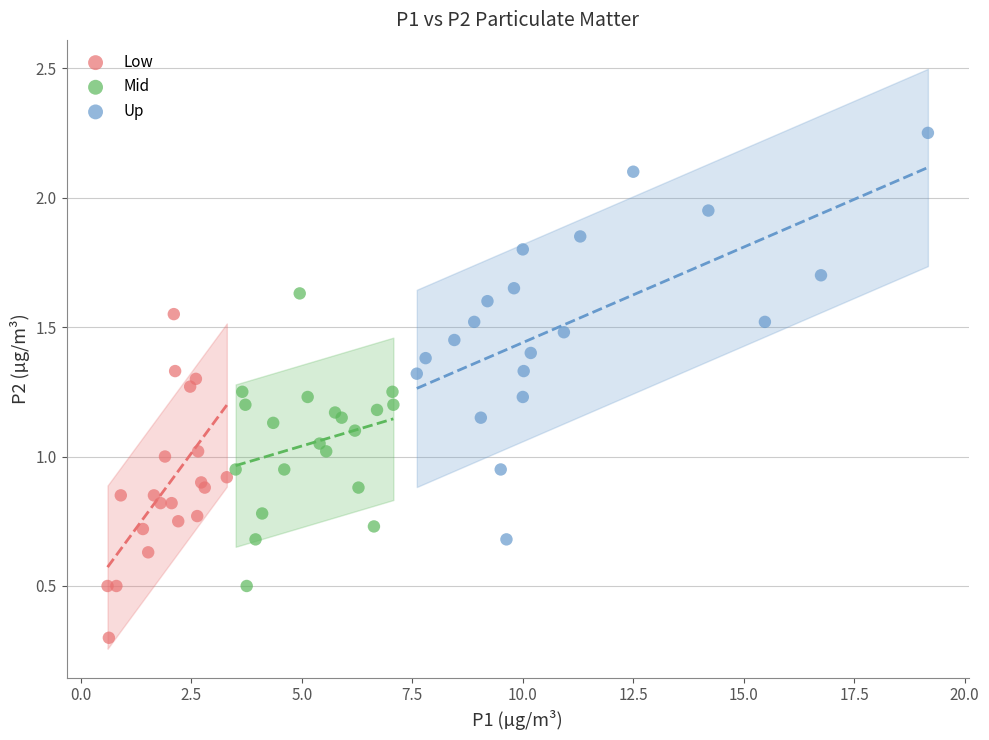

Which series has the widest spread of Y values?

Up